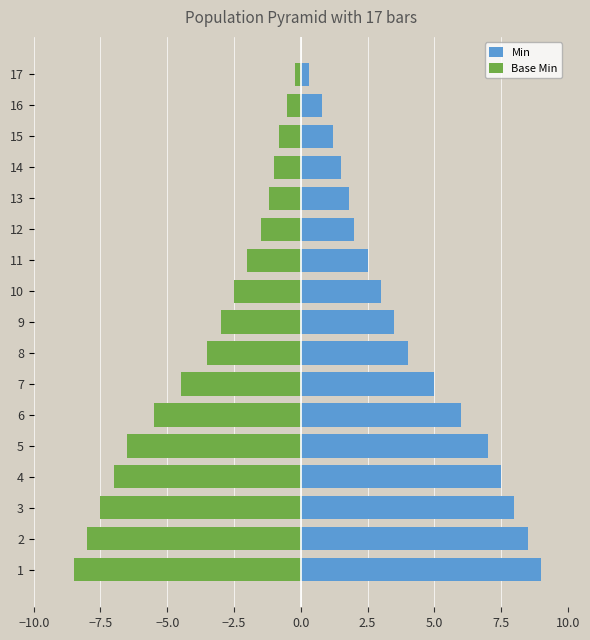

What is the average value of the Min series?

4.2